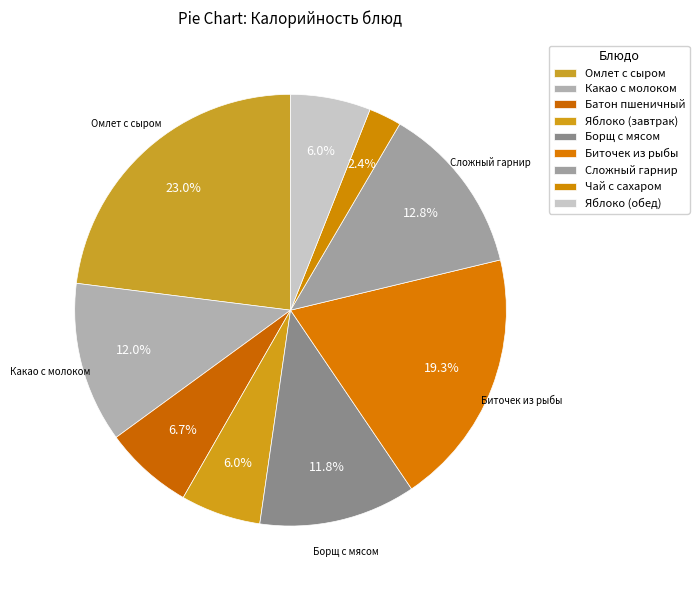

To the nearest percent, what is the difference between the largest and smallest slice percentages?

21%